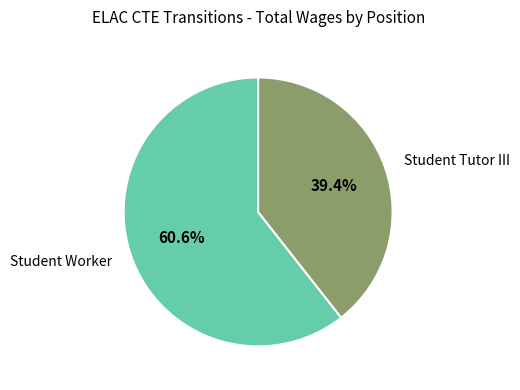

Count the number of slices in the pie.

2